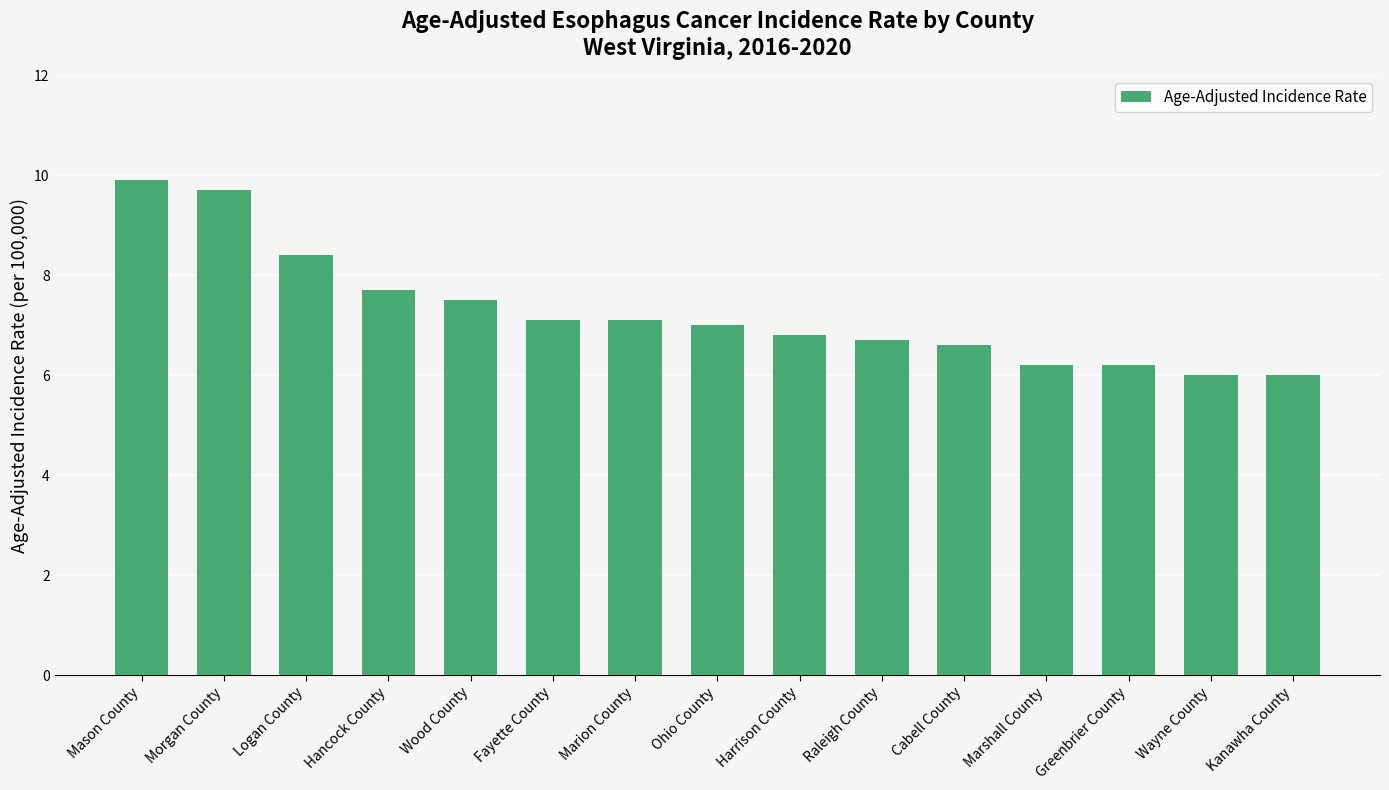

What is the maximum value shown in the chart?

9.9